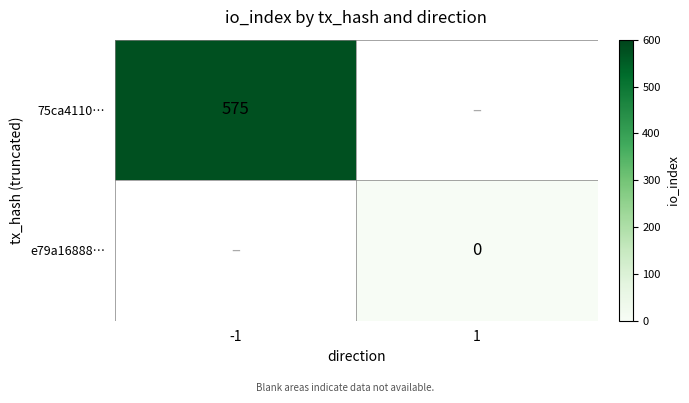

The value of 75ca4110… at -1 is 575. True or false?

True